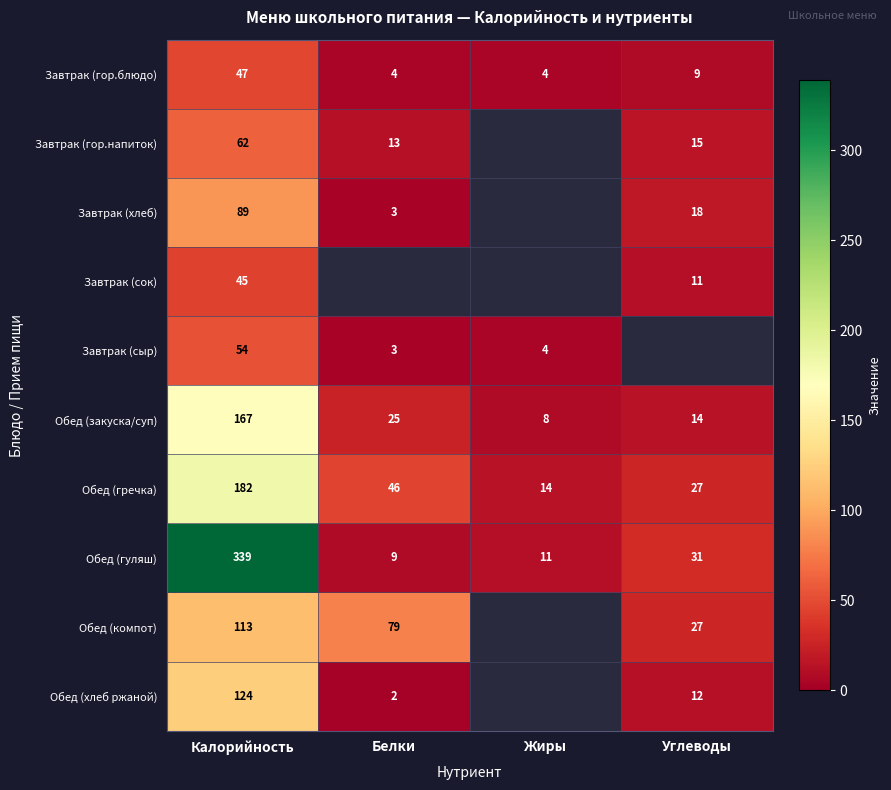

List the labels in order of Обед (закуска/суп) value, smallest first.

Жиры, Углеводы, Белки, Калорийность